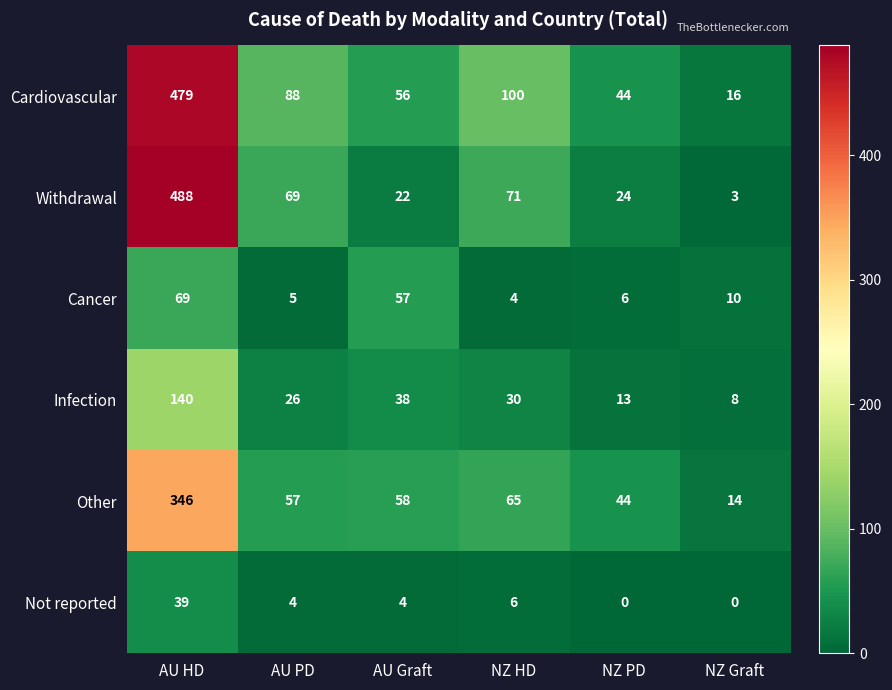

Read the Infection value at NZ HD, to the nearest 50.

50